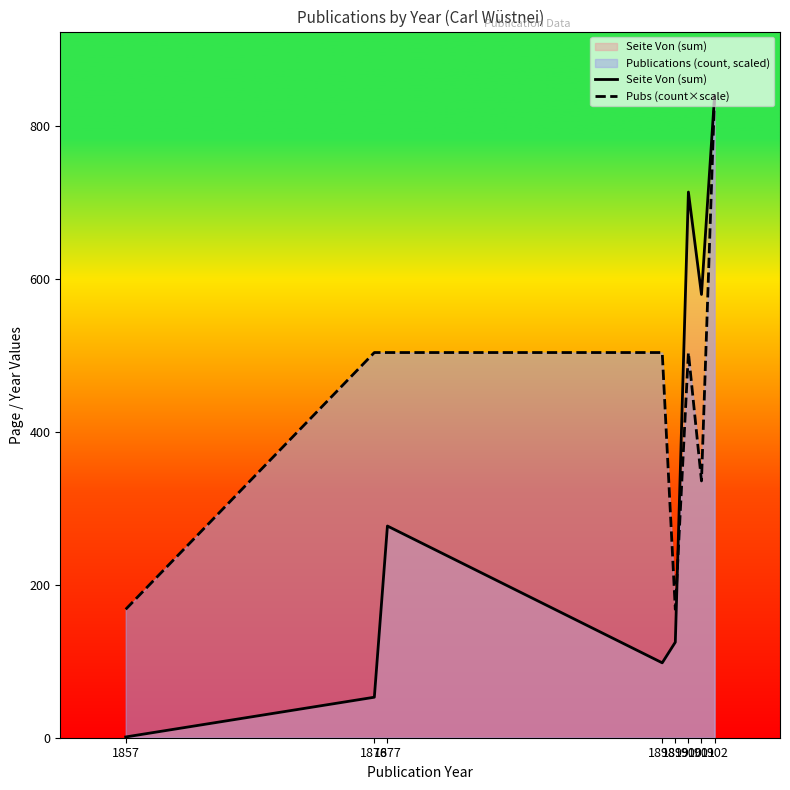

True or false: Pubs (count×scale) has a value of 504 at 1877.

True